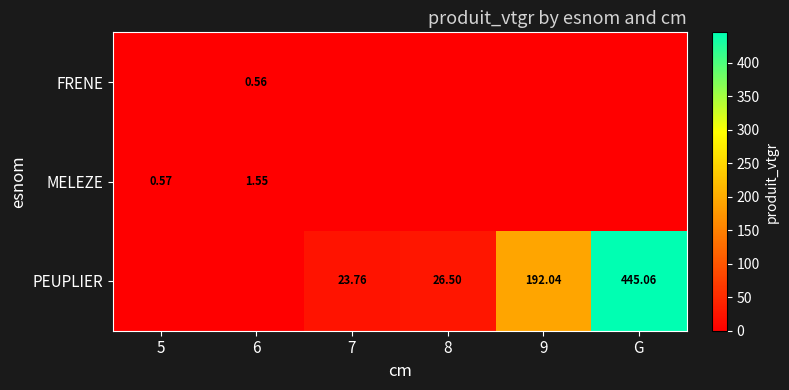

What is the difference between the FRENE values at 6 and G?

0.6